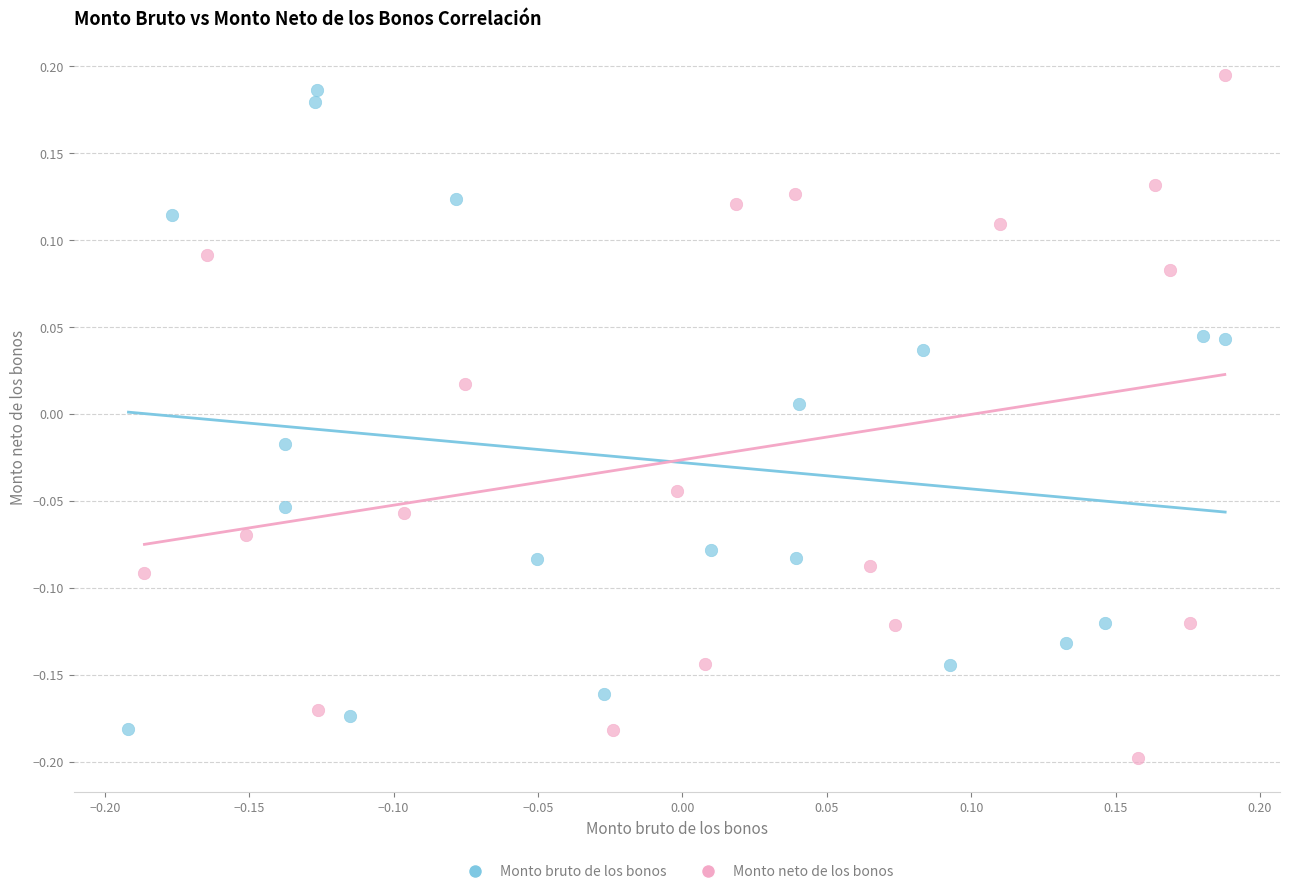

Which series reaches the maximum Y coordinate?

Monto neto de los bonos